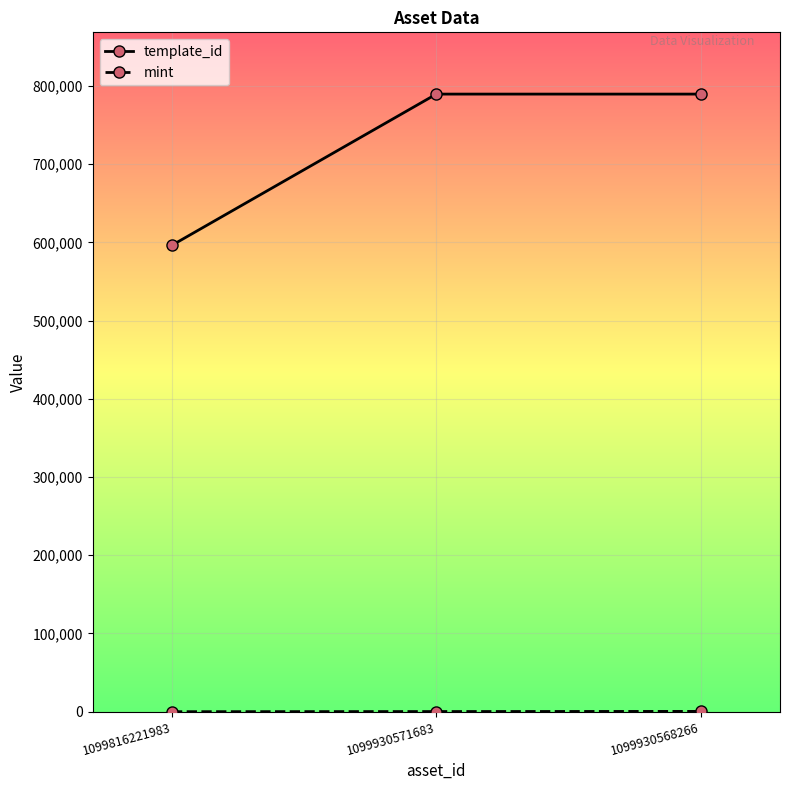

What is the smallest value displayed?

12